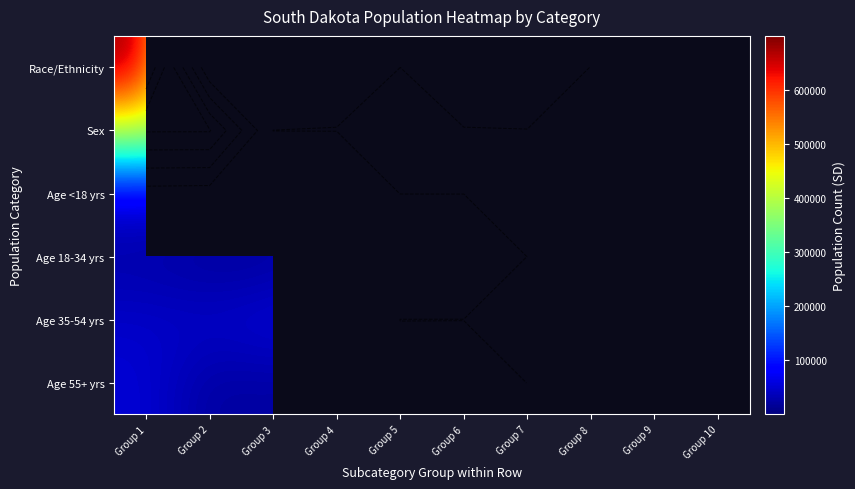

At which category is the sum across all series the highest?

Group 1